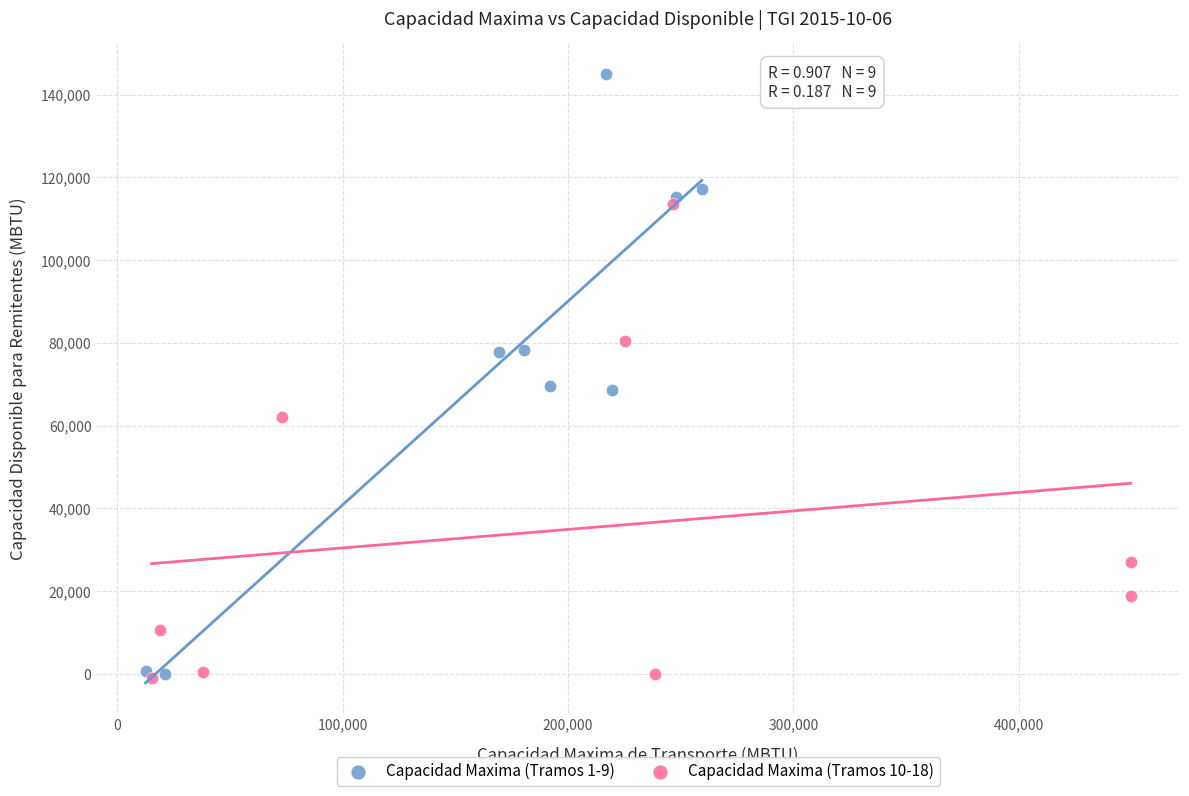

Which series has the largest Y range (max minus min)?

Capacidad Maxima (Tramos 1-9)